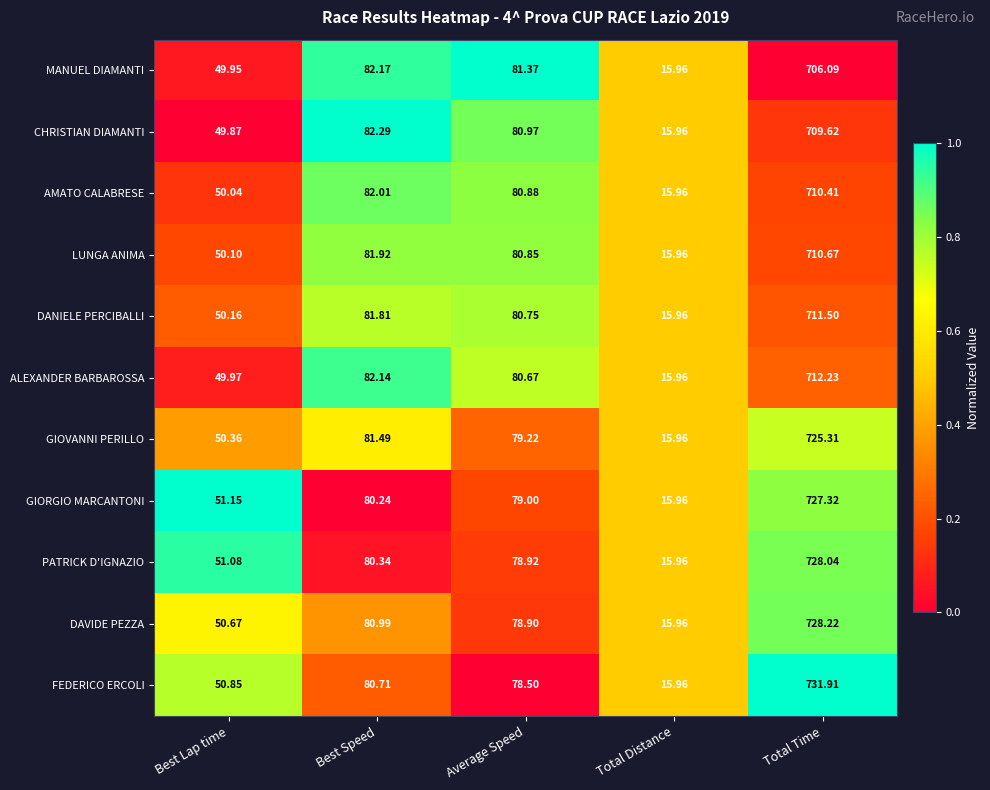

At which label does DAVIDE PEZZA first exceed 78?

Best Speed